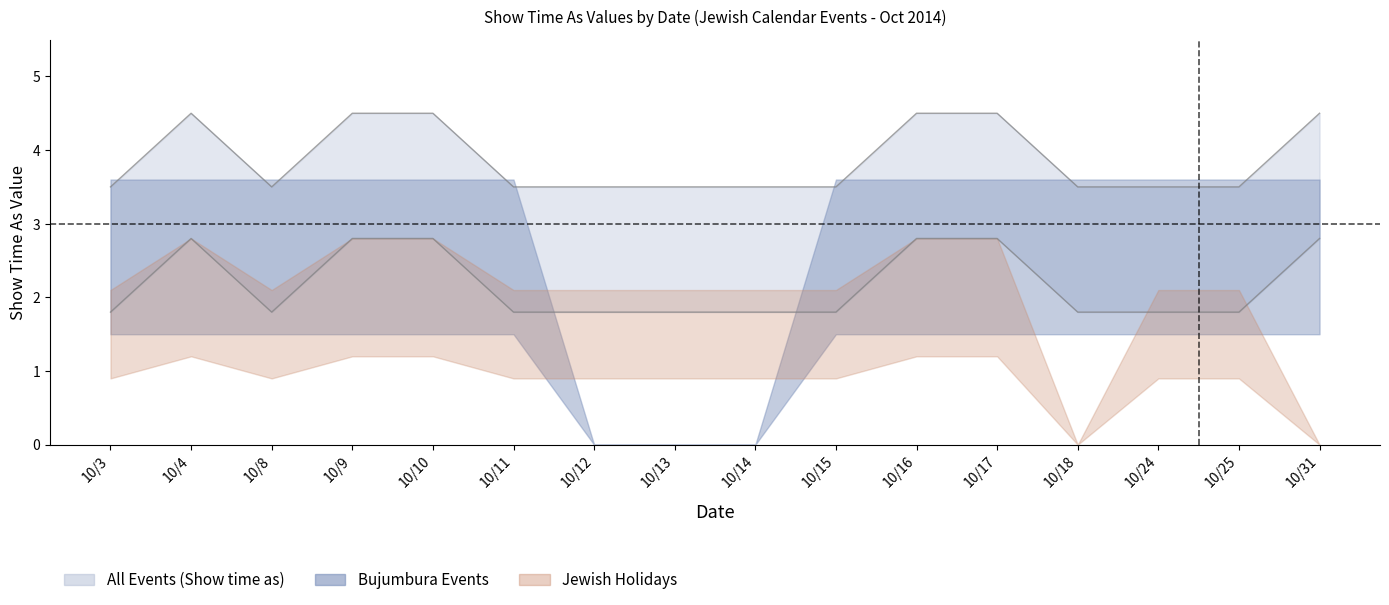

How many positive values does the Jewish Holidays series have?

14